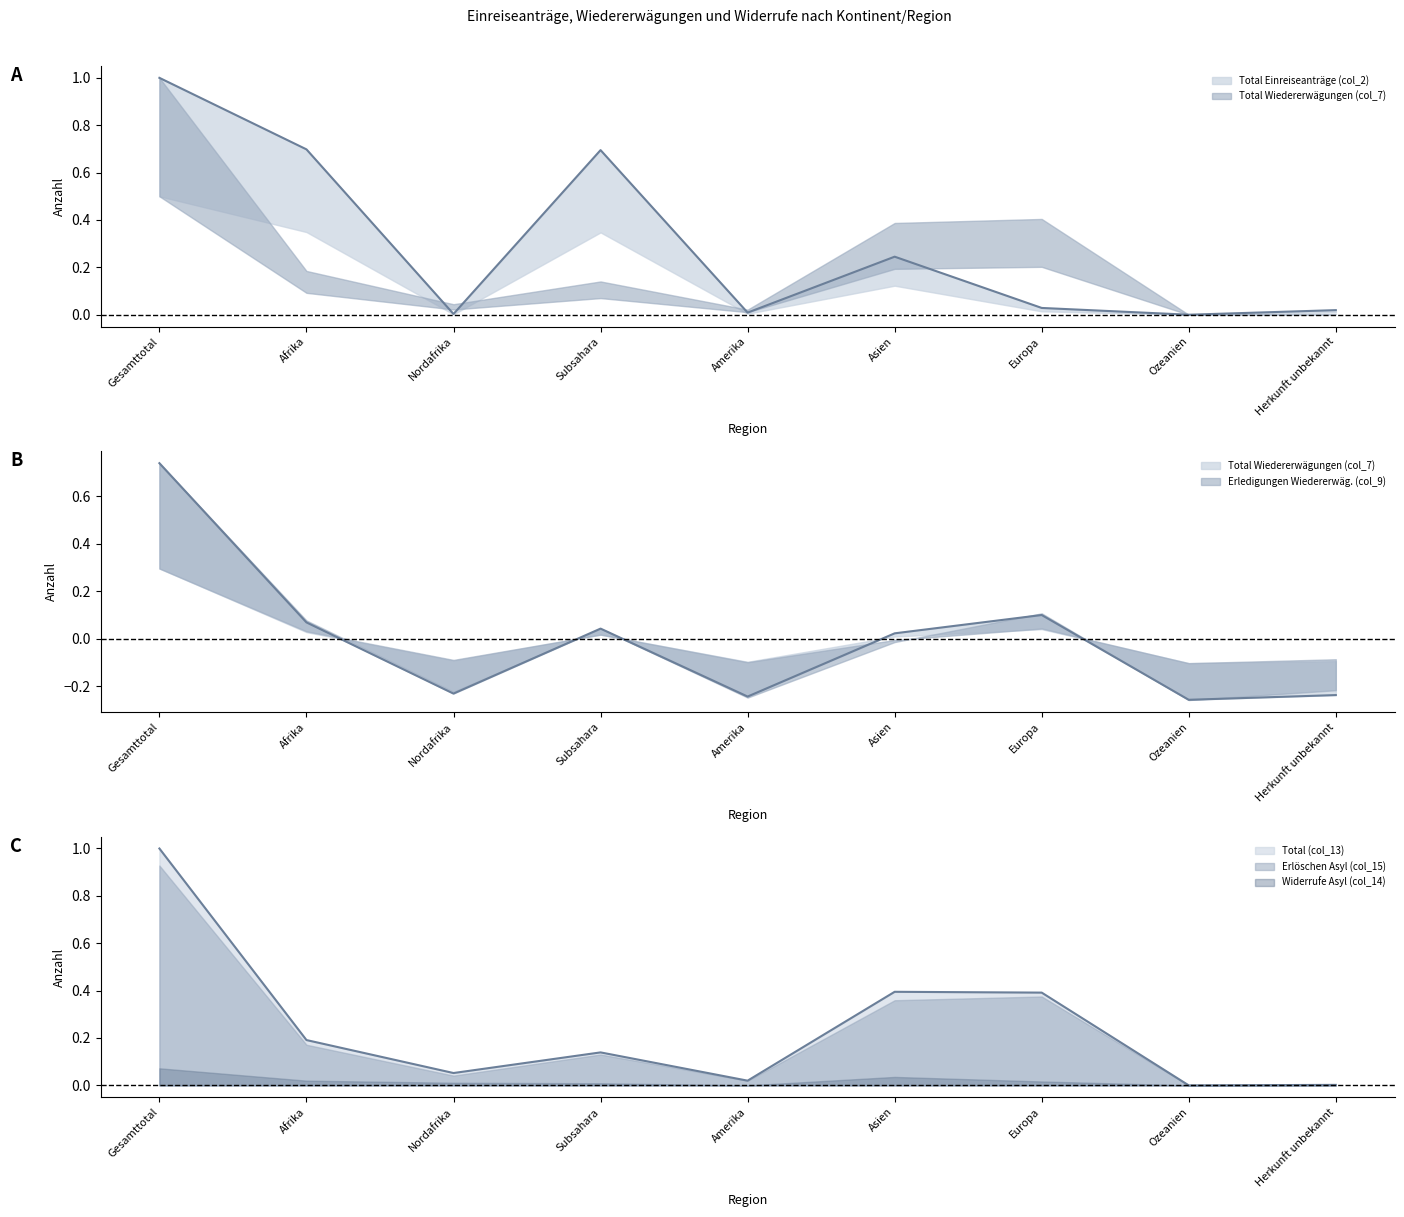

List the series in order of their overall mean, lowest first.

Total Wiedererwägungen (col_7), Total (col_13), Total Einreiseanträge (col_2)